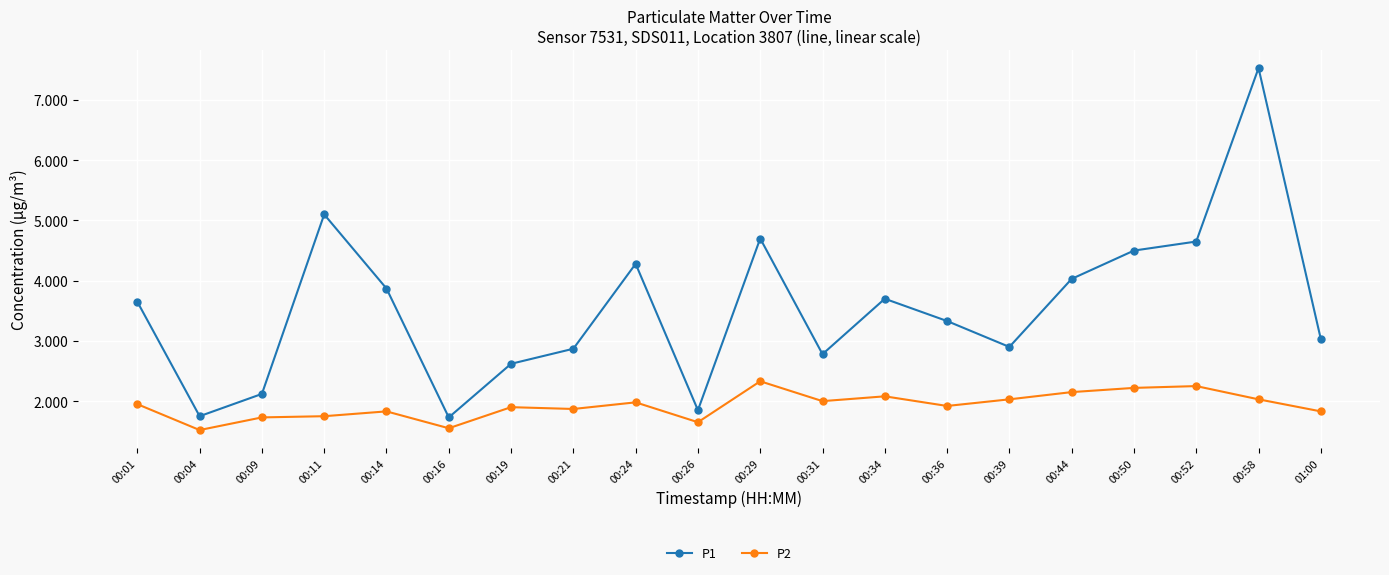

What is the sum of all P2 values?

38.6